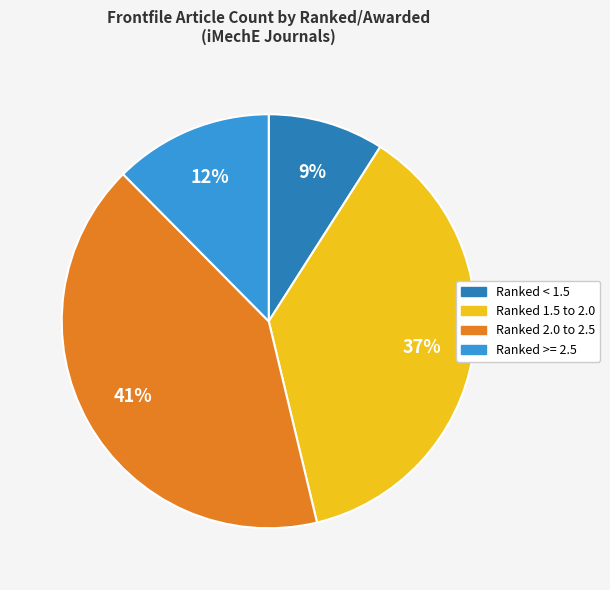

To the nearest percent, what is the difference between the largest and smallest slice percentages?

32%